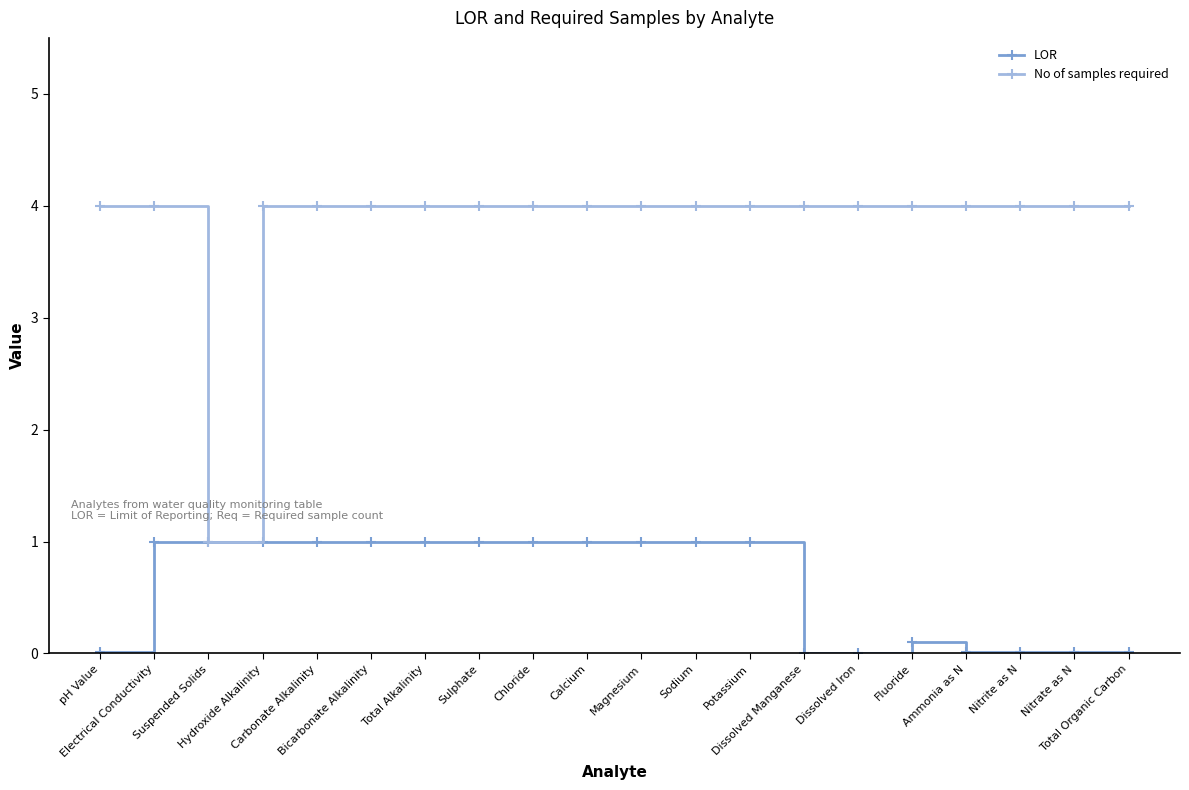

Is it true that LOR equals 0.6 at Total Alkalinity?

False